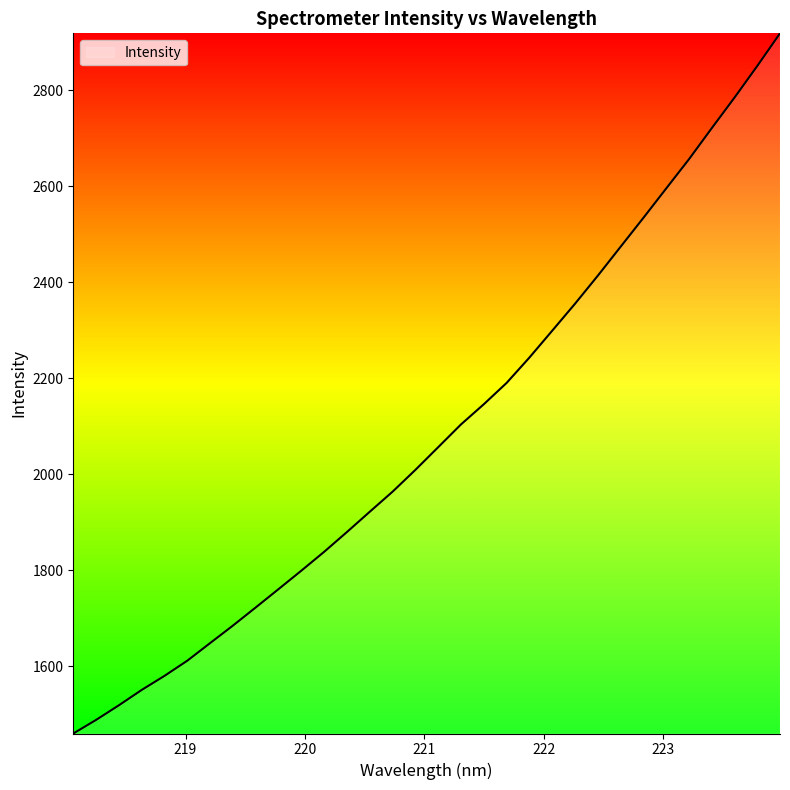

What is the maximum value shown in the chart?

2918.1